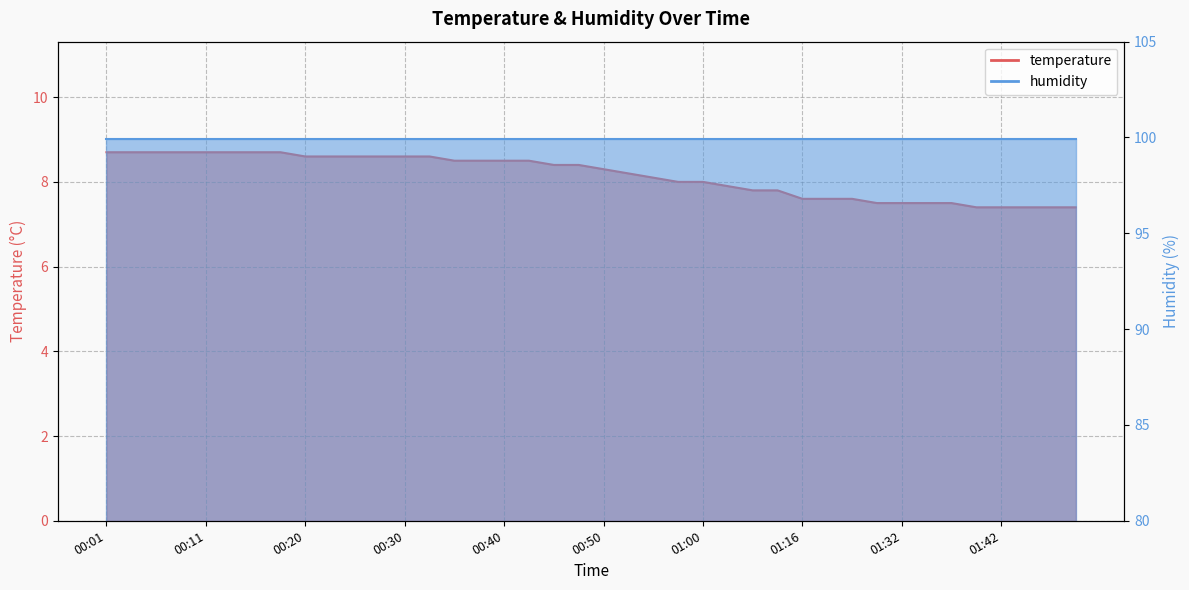

Rank the categories by value from highest to lowest.

00:01, 00:03, 00:05, 00:08, 00:11, 00:13, 00:15, 00:18, 00:20, 00:23, 00:25, 00:28, 00:30, 00:33, 00:35, 00:37, 00:40, 00:42, 00:45, 00:47, 00:50, 00:52, 00:55, 00:57, 01:00, 01:02, 01:05, 01:08, 01:16, 01:19, 01:27, 01:30, 01:32, 01:35, 01:37, 01:40, 01:42, 01:45, 01:47, 01:50